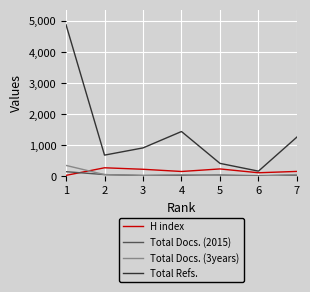

What is the maximum value shown in the chart?

4881